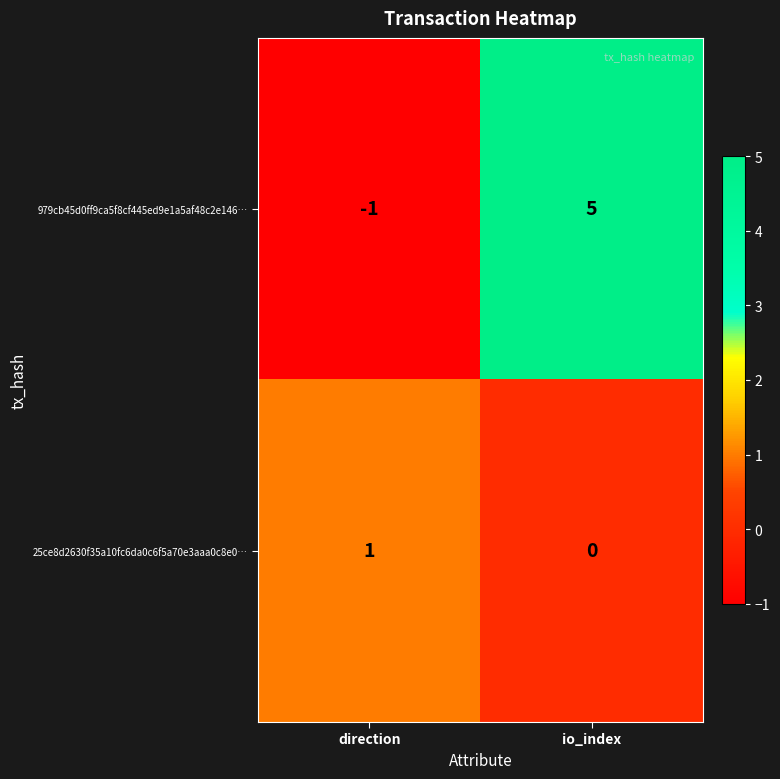

At which category is the sum across all series the highest?

io_index